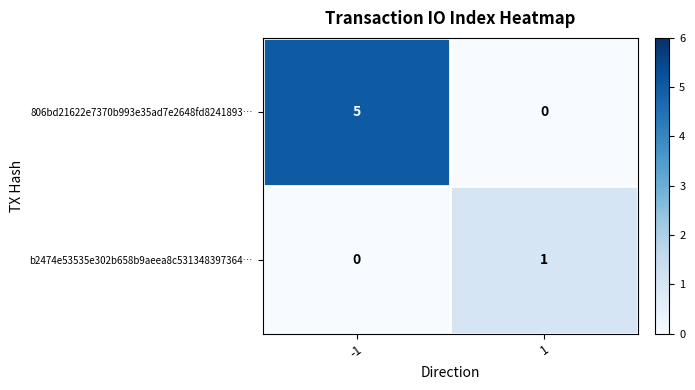

List the series in order of their overall mean, lowest first.

b2474e53535e302b658b9aeea8c531348397364…, 806bd21622e7370b993e35ad7e2648fd8241893…